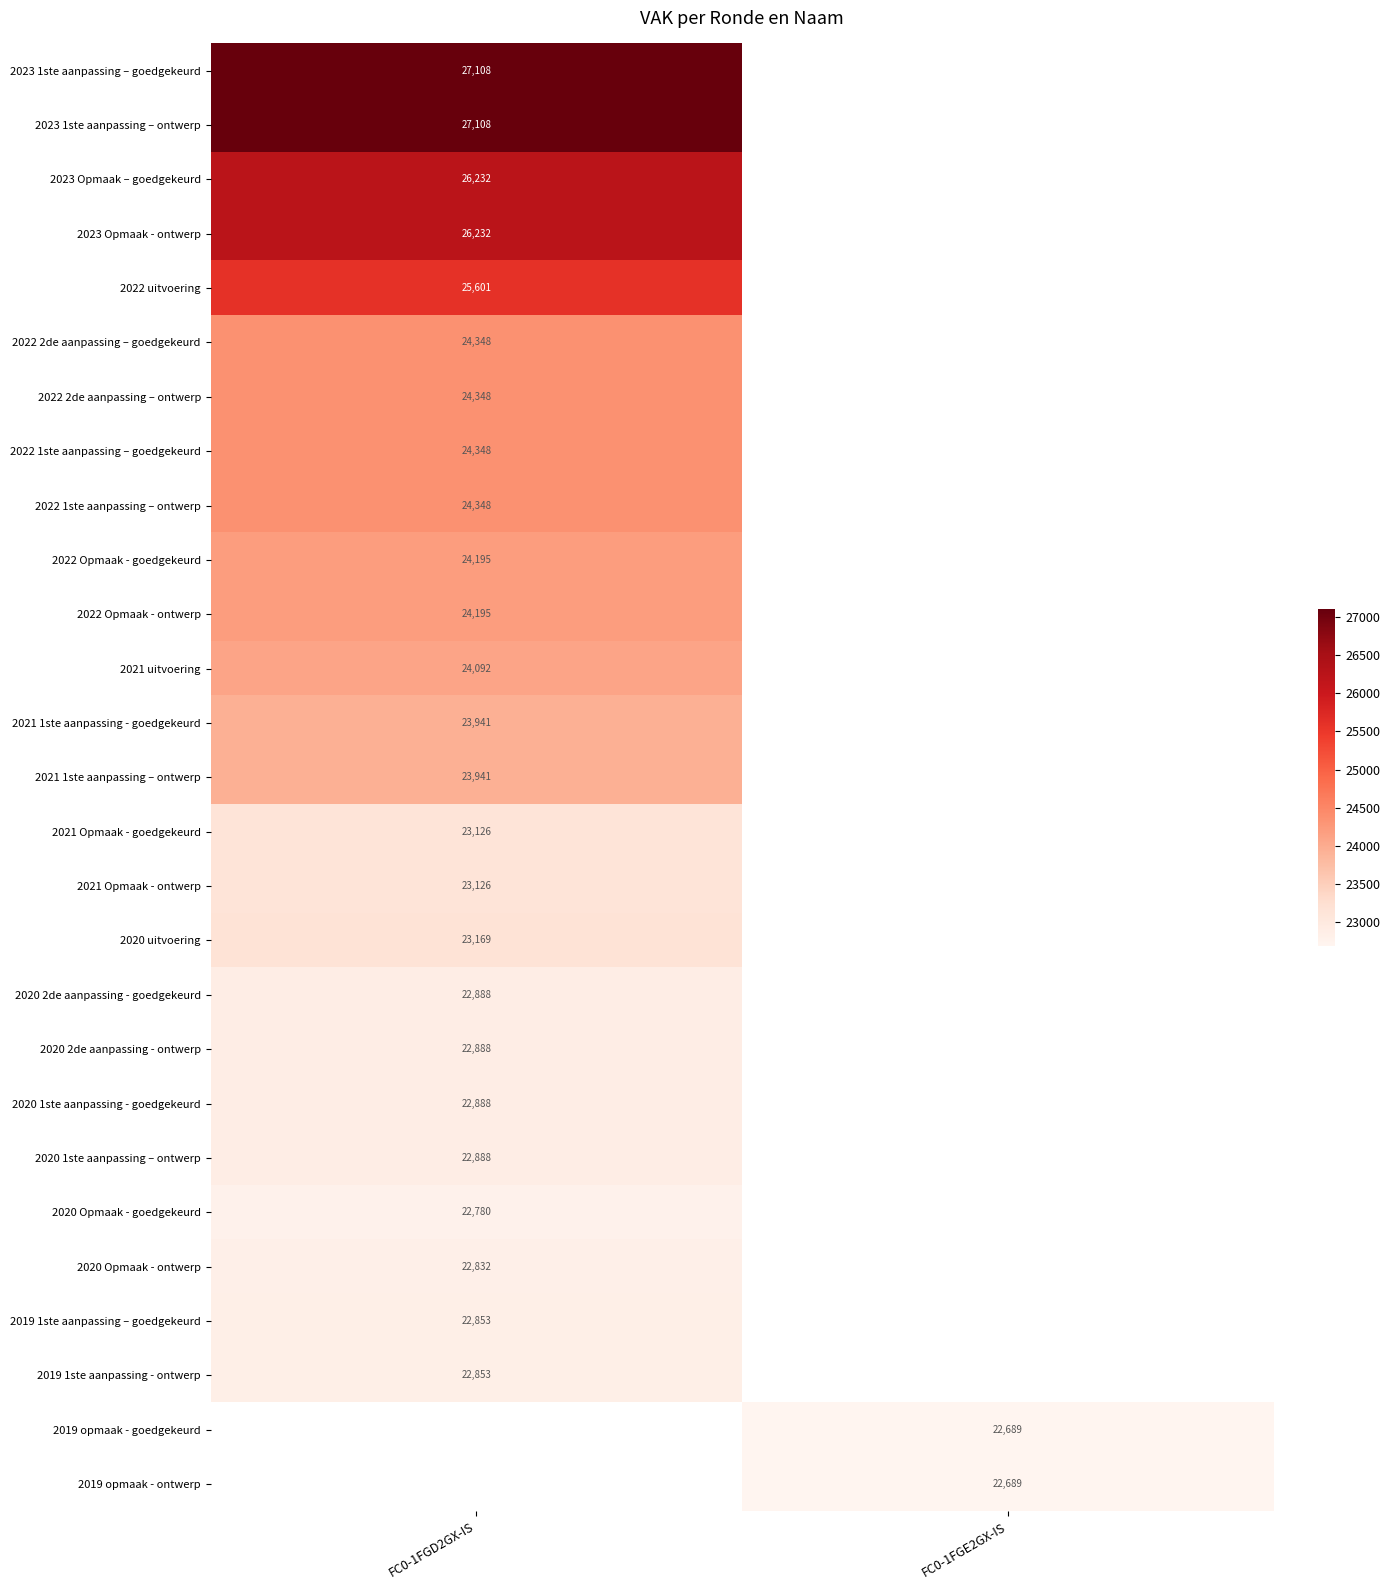

The 2019 opmaak - ontwerp series shows 15064 at FC0-1FGE2GX-IS. True or false?

False